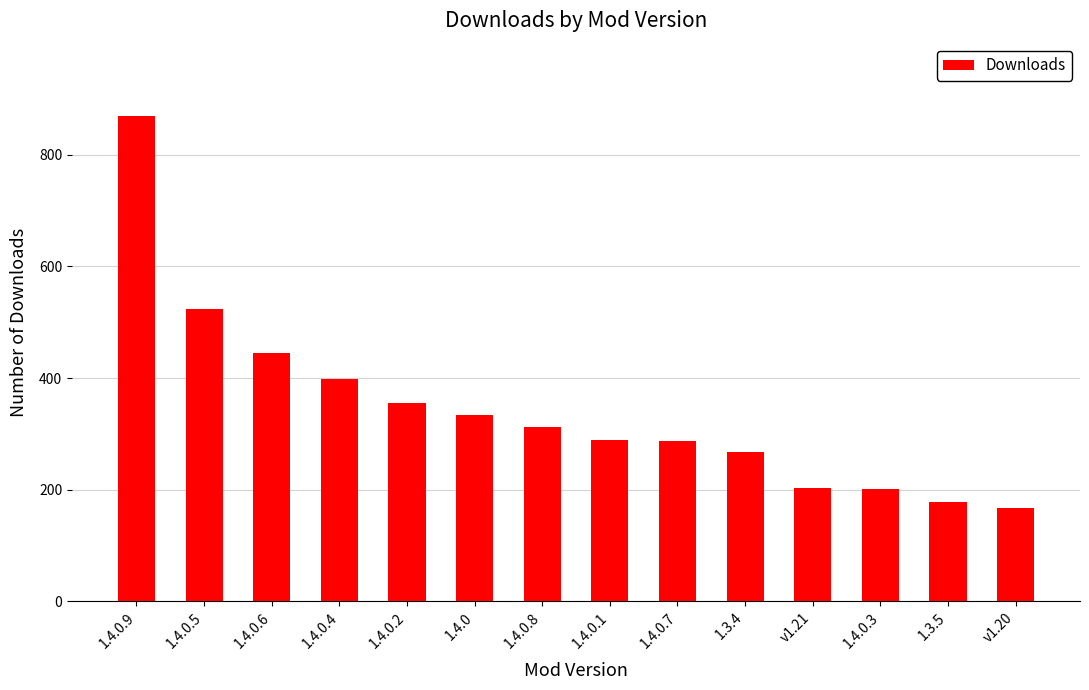

What is the label of the 6th bar from the left?

1.4.0